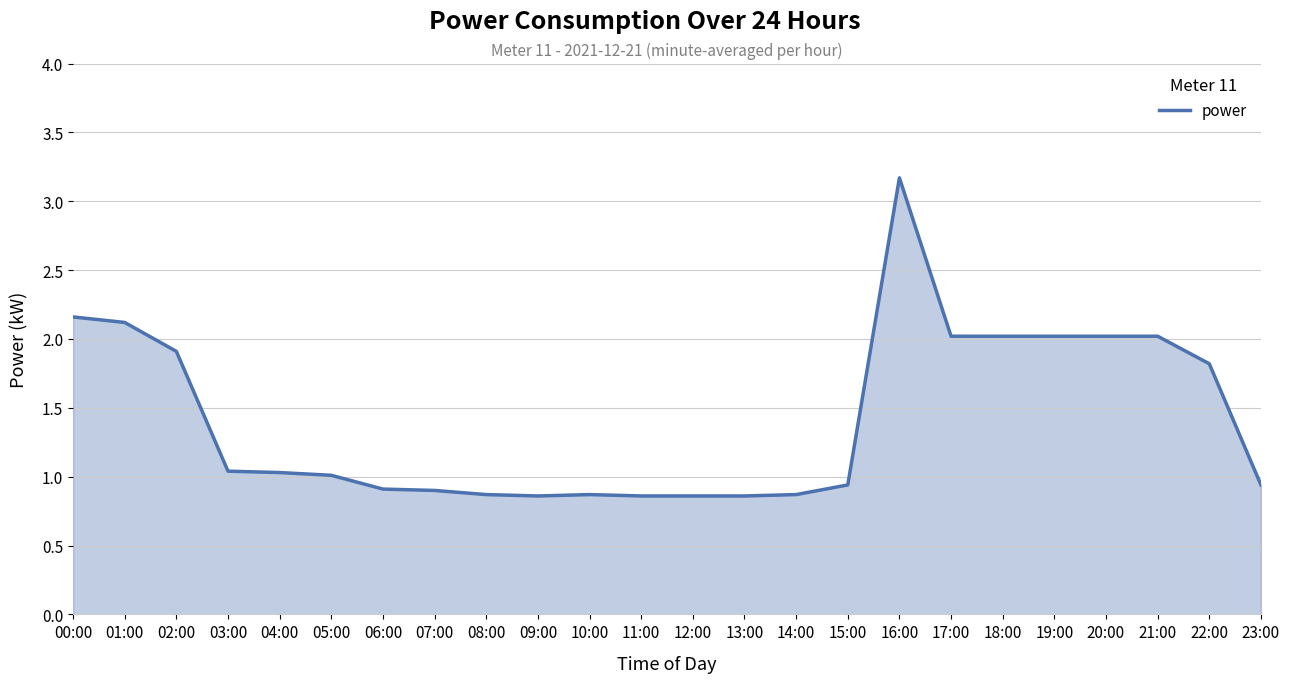

Reading right to left, extract all data points from this chart.

23:00=0.9	22:00=1.8	21:00=2.0	20:00=2.0	19:00=2.0	18:00=2.0	17:00=2.0	16:00=3.2	15:00=0.9	14:00=0.9	13:00=0.9	12:00=0.9	11:00=0.9	10:00=0.9	09:00=0.9	08:00=0.9	07:00=0.9	06:00=0.9	05:00=1.0	04:00=1.0	03:00=1.0	02:00=1.9	01:00=2.1	00:00=2.2